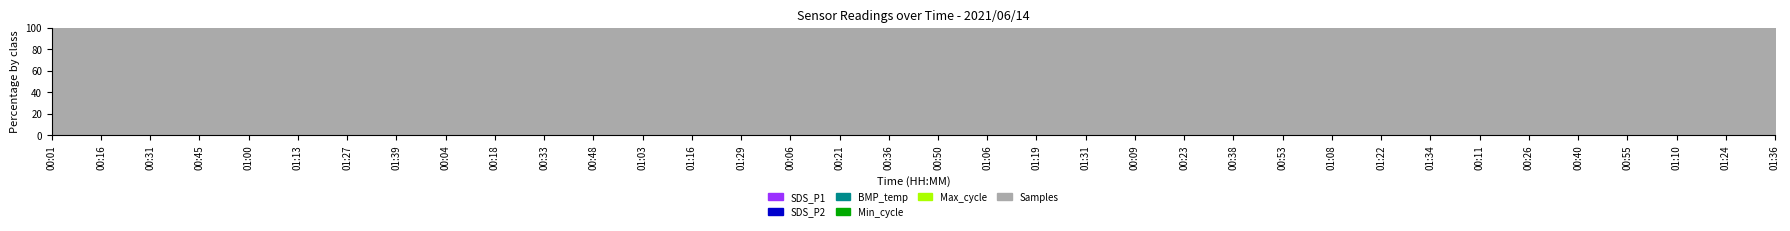

Reading right to left, list all the values displayed in this chart.

SDS_P1: 01:36=6.7	01:24=0.0	01:10=13.6	00:55=11.8	00:40=15.3	00:26=12.1	00:11=11.5	01:34=8.5	01:22=12.5	01:08=14.0	00:53=12.6	00:38=11.8	00:23=10.8	00:09=13.2	01:31=6.9	01:19=17.7	01:06=12.3	00:50=16.9	00:36=20.1	00:21=9.8	00:06=13.3	01:29=5.9	01:16=14.8	01:03=10.2	00:48=9.2	00:33=13.9	00:18=10.2	00:04=11.4	01:39=8.1	01:27=11.1	01:13=18.4	01:00=11.5	00:45=17.3	00:31=16.4	00:16=9.4	00:01=10.3
SDS_P2: 01:36=5.0	01:24=0.0	01:10=11.4	00:55=6.0	00:40=7.5	00:26=6.8	00:11=5.2	01:34=4.6	01:22=7.2	01:08=10.0	00:53=5.2	00:38=7.5	00:23=5.1	00:09=5.5	01:31=5.4	01:19=8.6	01:06=5.7	00:50=6.3	00:36=8.5	00:21=4.8	00:06=6.4	01:29=5.3	01:16=9.3	01:03=5.2	00:48=5.9	00:33=7.8	00:18=4.8	00:04=6.5	01:39=5.2	01:27=5.7	01:13=10.2	01:00=6.5	00:45=7.5	00:31=7.5	00:16=5.8	00:01=5.9
BMP_temp: 01:36=10.4	01:24=10.4	01:10=10.5	00:55=10.6	00:40=10.9	00:26=10.8	00:11=11.2	01:34=10.4	01:22=10.4	01:08=10.5	00:53=10.7	00:38=10.9	00:23=10.9	00:09=11.2	01:31=10.4	01:19=10.5	01:06=10.5	00:50=10.9	00:36=10.9	00:21=11.1	00:06=11.3	01:29=10.4	01:16=10.5	01:03=10.5	00:48=10.9	00:33=10.9	00:18=11.1	00:04=11.3	01:39=10.4	01:27=10.4	01:13=10.4	01:00=10.6	00:45=10.9	00:31=10.9	00:16=11.1	00:01=11.3
Min_cycle: 01:36=28.0	01:24=28.0	01:10=28.0	00:55=28.0	00:40=28.0	00:26=28.0	00:11=28.0	01:34=28.0	01:22=28.0	01:08=28.0	00:53=28.0	00:38=28.0	00:23=28.0	00:09=28.0	01:31=28.0	01:19=28.0	01:06=28.0	00:50=28.0	00:36=28.0	00:21=28.0	00:06=28.0	01:29=28.0	01:16=28.0	01:03=28.0	00:48=28.0	00:33=28.0	00:18=28.0	00:04=28.0	01:39=28.0	01:27=28.0	01:13=28.0	01:00=28.0	00:45=28.0	00:31=28.0	00:16=28.0	00:01=28.0
Max_cycle: 01:36=20072.0	01:24=20052.0	01:10=20087.0	00:55=20041.0	00:40=20563.0	00:26=20069.0	00:11=20021.0	01:34=20806.0	01:22=20038.0	01:08=20115.0	00:53=20028.0	00:38=20029.0	00:23=20104.0	00:09=20021.0	01:31=20025.0	01:19=20037.0	01:06=20119.0	00:50=20150.0	00:36=20025.0	00:21=20475.0	00:06=20086.0	01:29=20052.0	01:16=20033.0	01:03=20025.0	00:48=20030.0	00:33=20119.0	00:18=20491.0	00:04=20522.0	01:39=20132.0	01:27=19947.0	01:13=20096.0	01:00=20025.0	00:45=20512.0	00:31=20036.0	00:16=20036.0	00:01=20020.0
Samples: 01:36=5026707.0	01:24=5014621.0	01:10=5027174.0	00:55=5027643.0	00:40=5032523.0	00:26=5047832.0	00:11=5047986.0	01:34=5026573.0	01:22=5027129.0	01:08=5026419.0	00:53=5027605.0	00:38=5044137.0	00:23=5047876.0	00:09=5047820.0	01:31=5026550.0	01:19=5026827.0	01:06=5026084.0	00:50=5025664.0	00:36=5046621.0	00:21=5048554.0	00:06=5048049.0	01:29=5027098.0	01:16=5027028.0	01:03=5026785.0	00:48=5028042.0	00:33=5047097.0	00:18=5047820.0	00:04=5048436.0	01:39=5027369.0	01:27=5026689.0	01:13=5027750.0	01:00=5027115.0	00:45=5027138.0	00:31=5047336.0	00:16=5048090.0	00:01=5048371.0